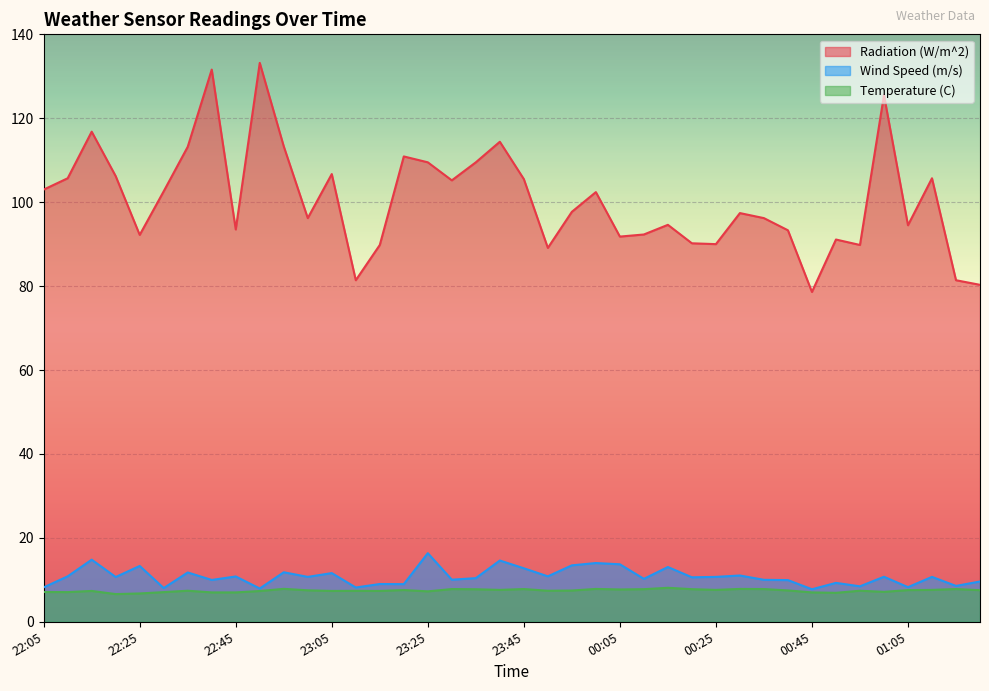

What is the total value across all series at 23:55?

118.6